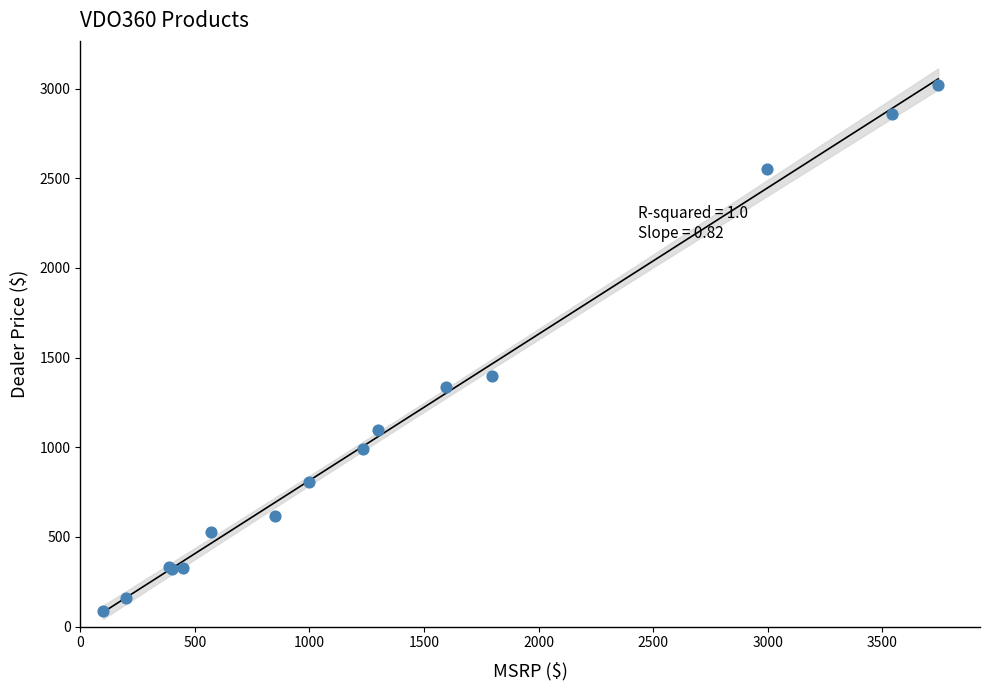

What Y value in the scatter plot is closest to 1552?

1399